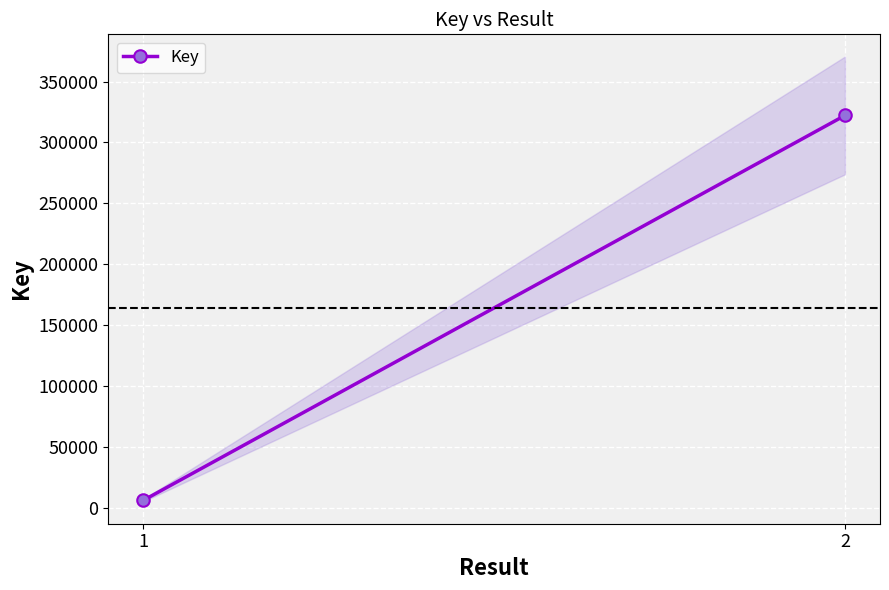

What is the difference between the maximum and minimum values?

315840